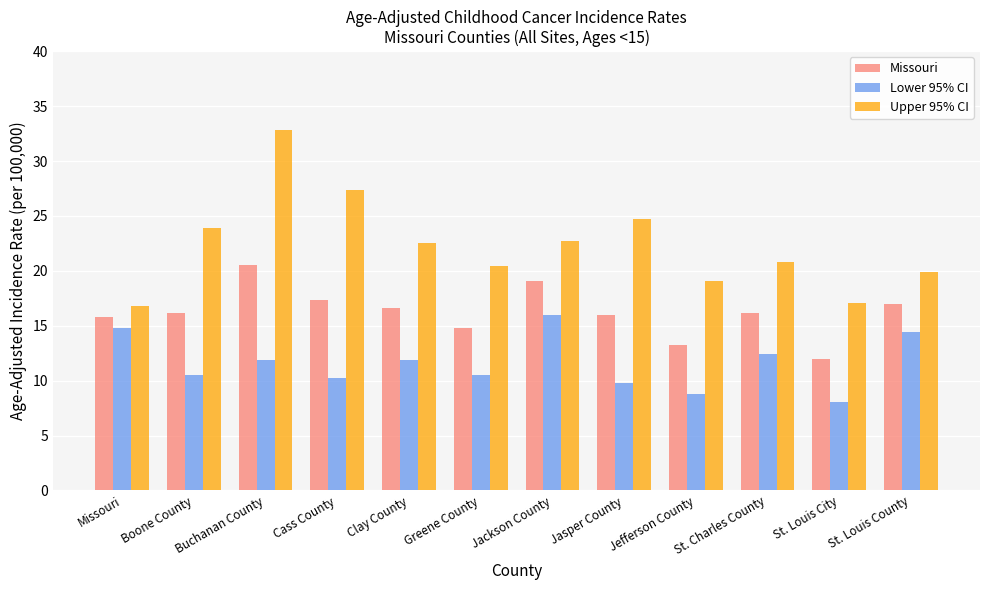

What is the value of the Lower 95% CI bar at the 2nd from the left?

10.5